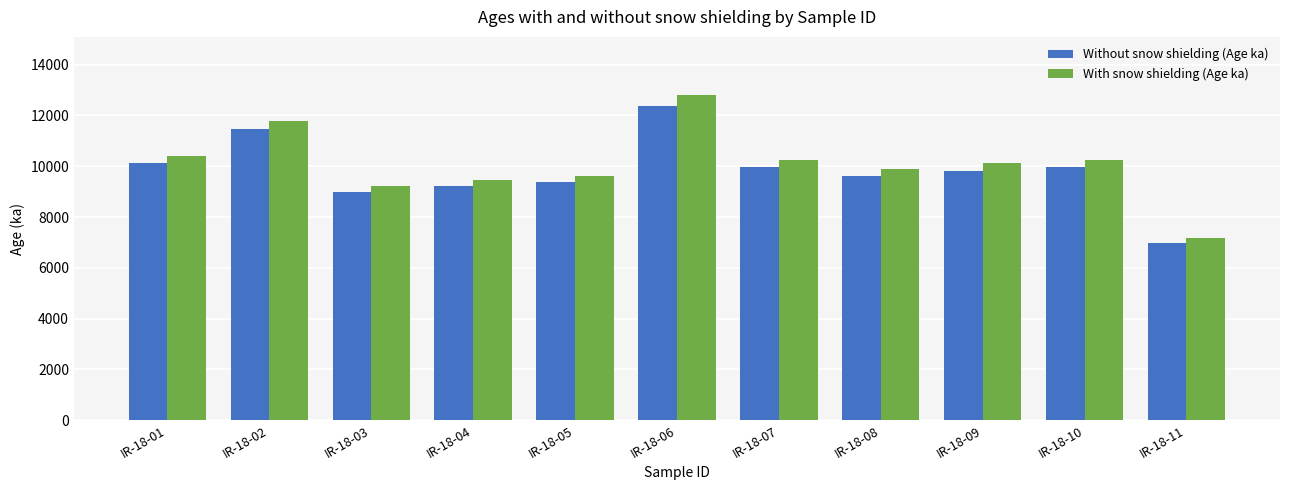

What is the total value across all series at IR-18-08?

19520